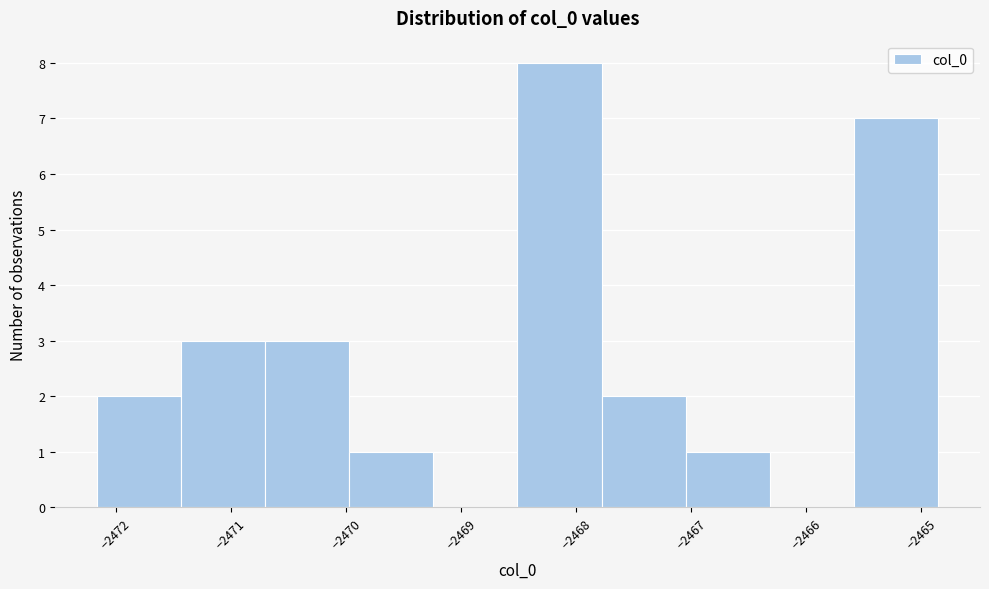

Reading left to right, transcribe this chart: for each bar, give the range it covers on the x-axis and its height. Neither the bar edges nor the heights are printed on the chart, so give them approximately, as read against the axes.

-2472.2 to -2471.4: 2
-2471.4 to -2470.7: 3
-2470.7 to -2470.0: 3
-2470.0 to -2469.2: 1
-2469.2 to -2468.5: 0
-2468.5 to -2467.8: 8
-2467.8 to -2467.0: 2
-2467.0 to -2466.3: 1
-2466.3 to -2465.6: 0
-2465.6 to -2464.9: 7